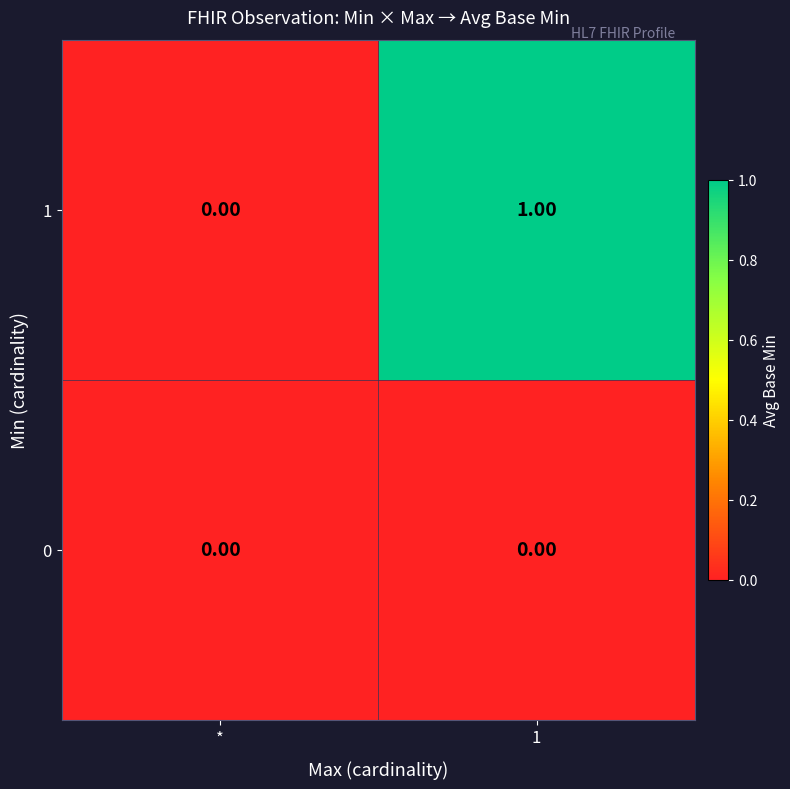

Is the value of 1 at 1 greater than the value of 0 at *?

Yes